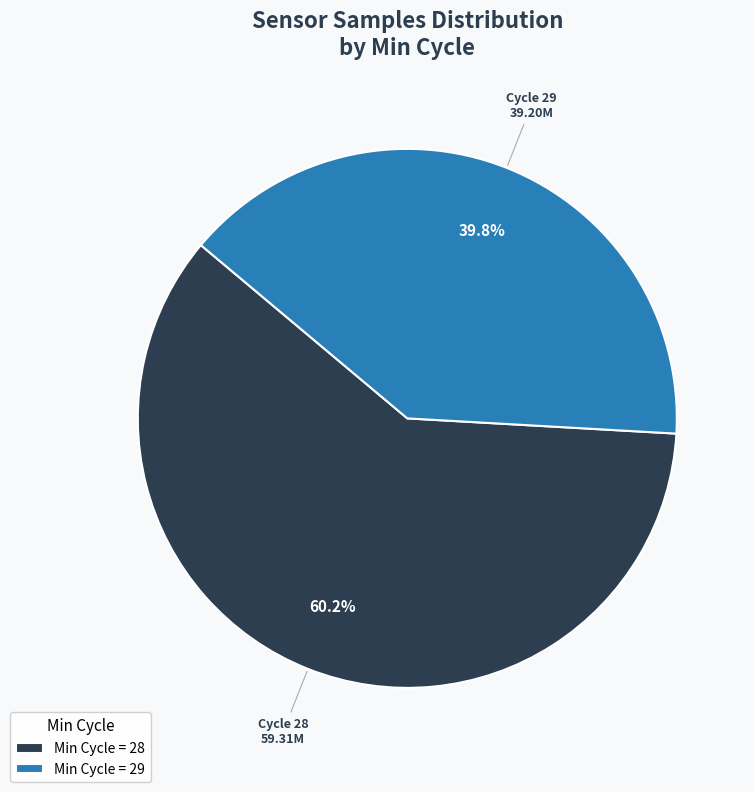

Between Min Cycle = 28 and Min Cycle = 29, which is larger?

Min Cycle = 28